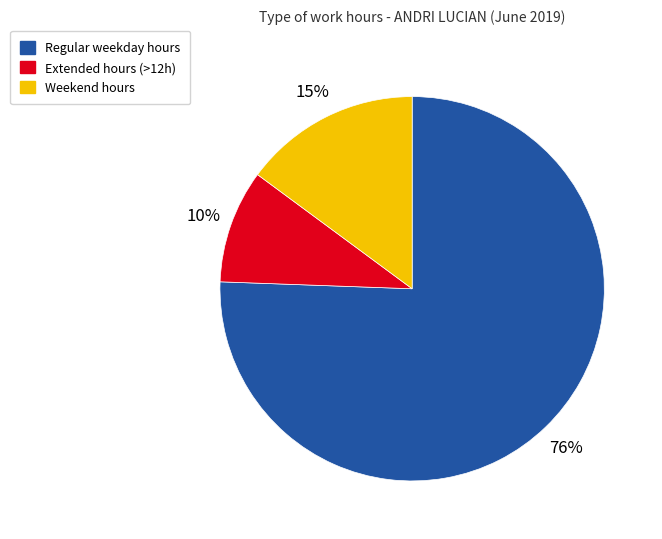

To the nearest percent, what is the average slice percentage?

33%